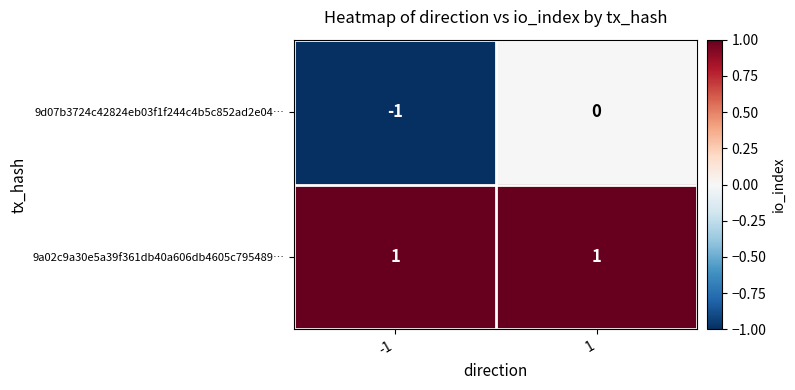

Reading left to right, what are all the values shown in this chart?

9d07b3724c42824eb03f1f244c4b5c852ad2e04…: -1=-1	1=0
9a02c9a30e5a39f361db40a606db4605c795489…: -1=1	1=1